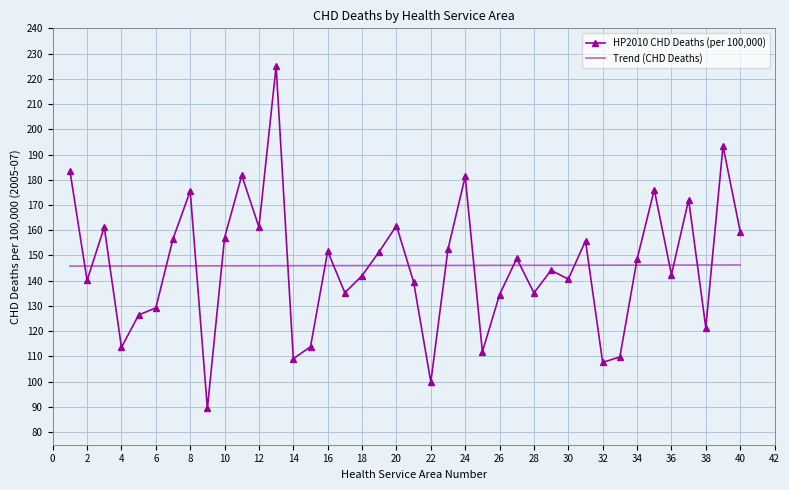

Which series has the largest range (max minus min)?

HP2010 CHD Deaths (per 100,000)